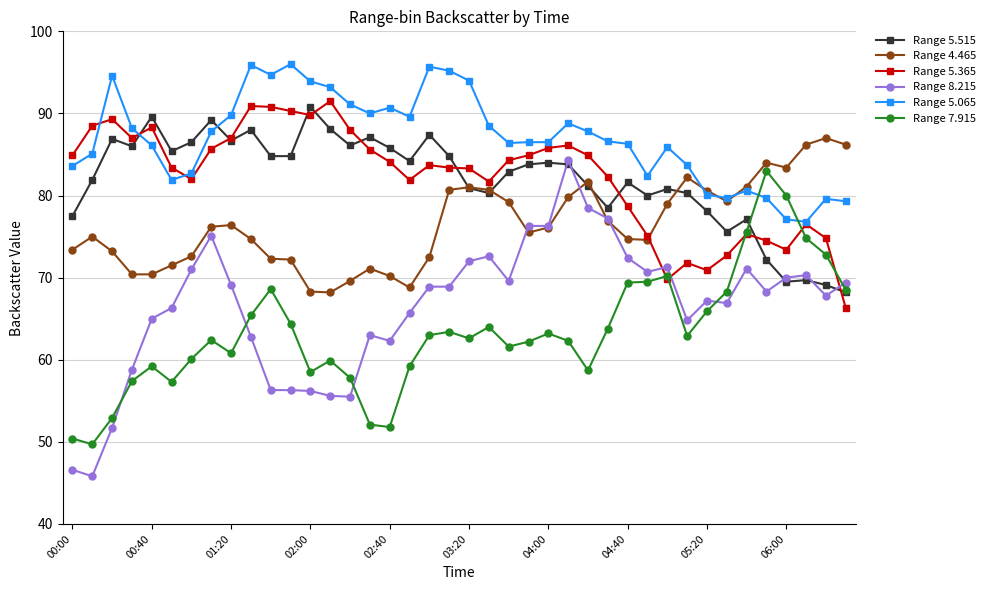

How many times do Range 5.065 and Range 5.515 cross each other?

2